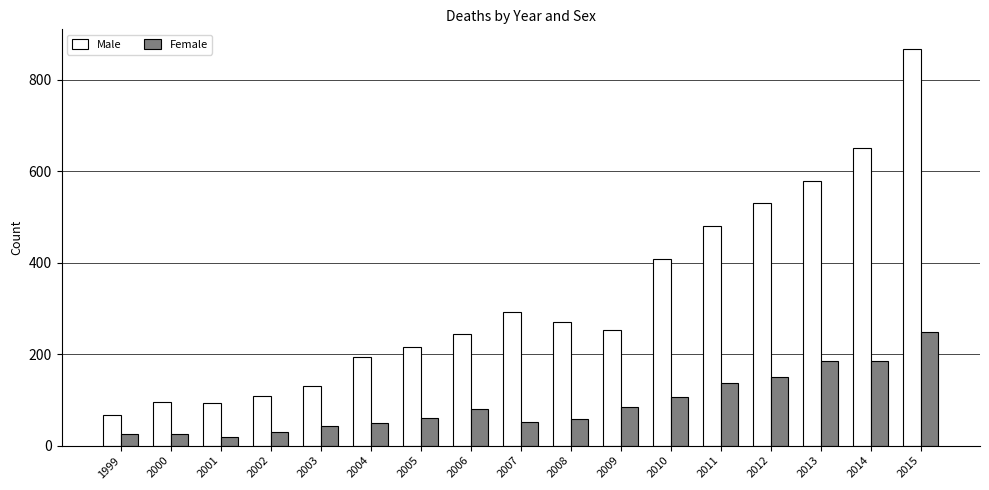

What is the maximum value for Female?

248